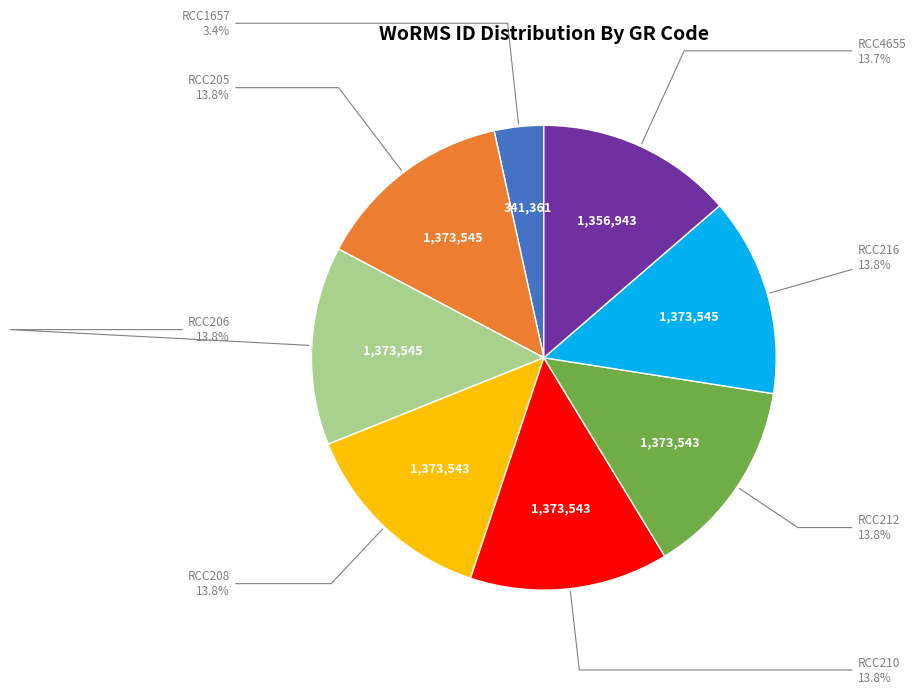

What percentage is NOT represented by RCC4655?

86.3%